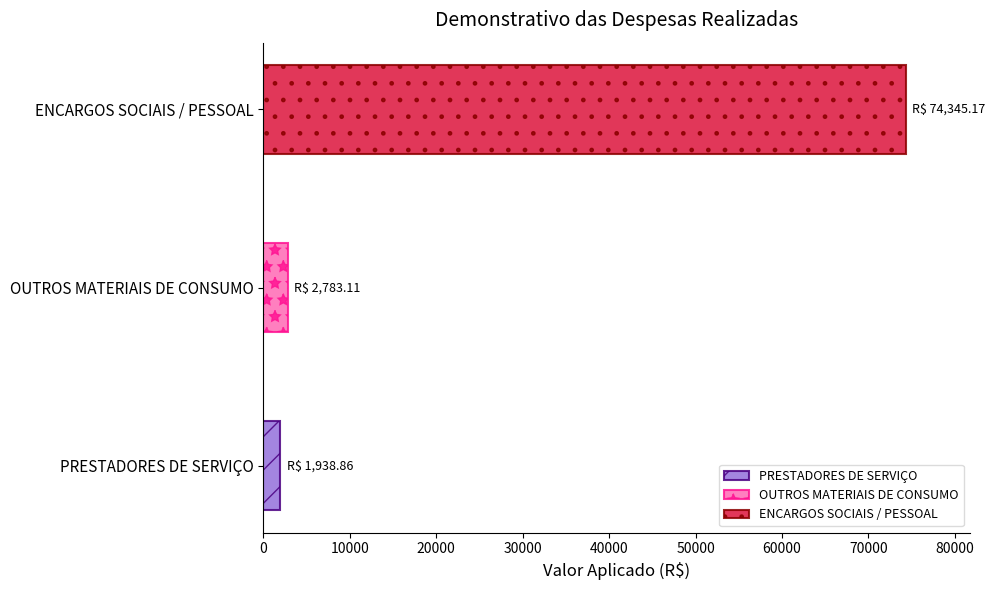

What position from the right is OUTROS MATERIAIS DE CONSUMO?

2